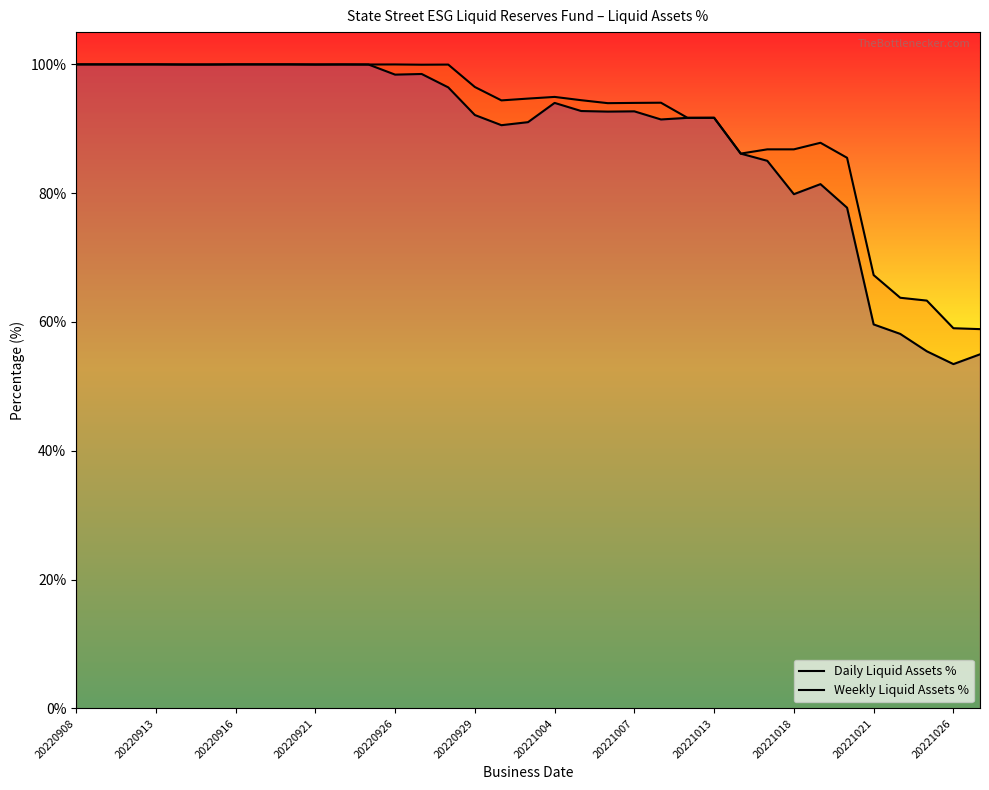

True or false: Daily Liquid Assets % has a value of 47.0 at 20220926.

False